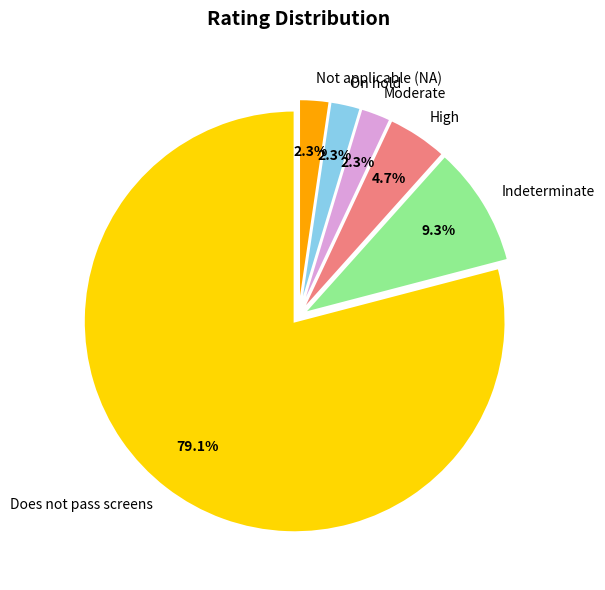

To the nearest percent, what is the average slice percentage?

17%